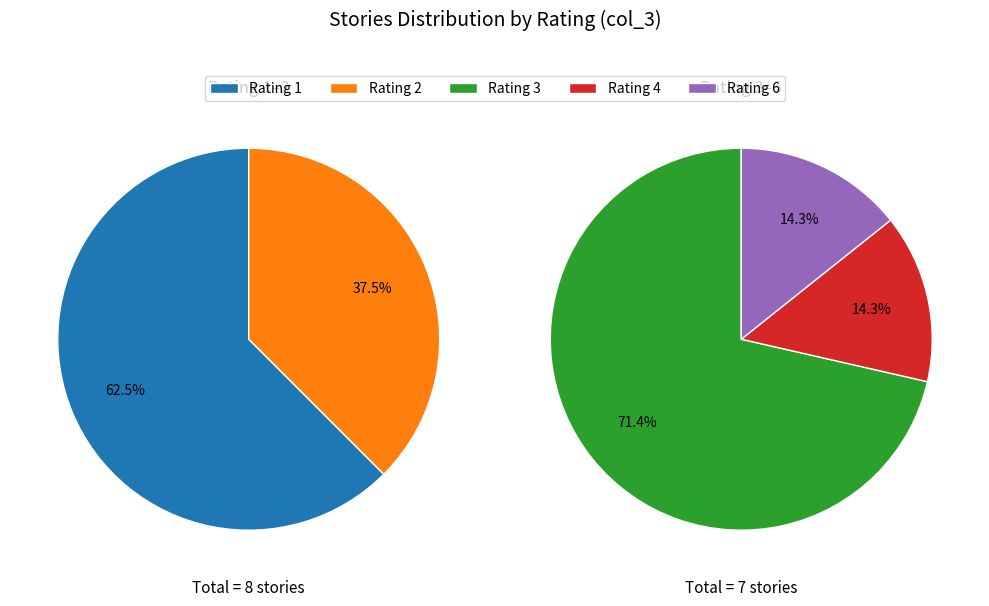

Is The Tunesmith the majority of the pie?

No